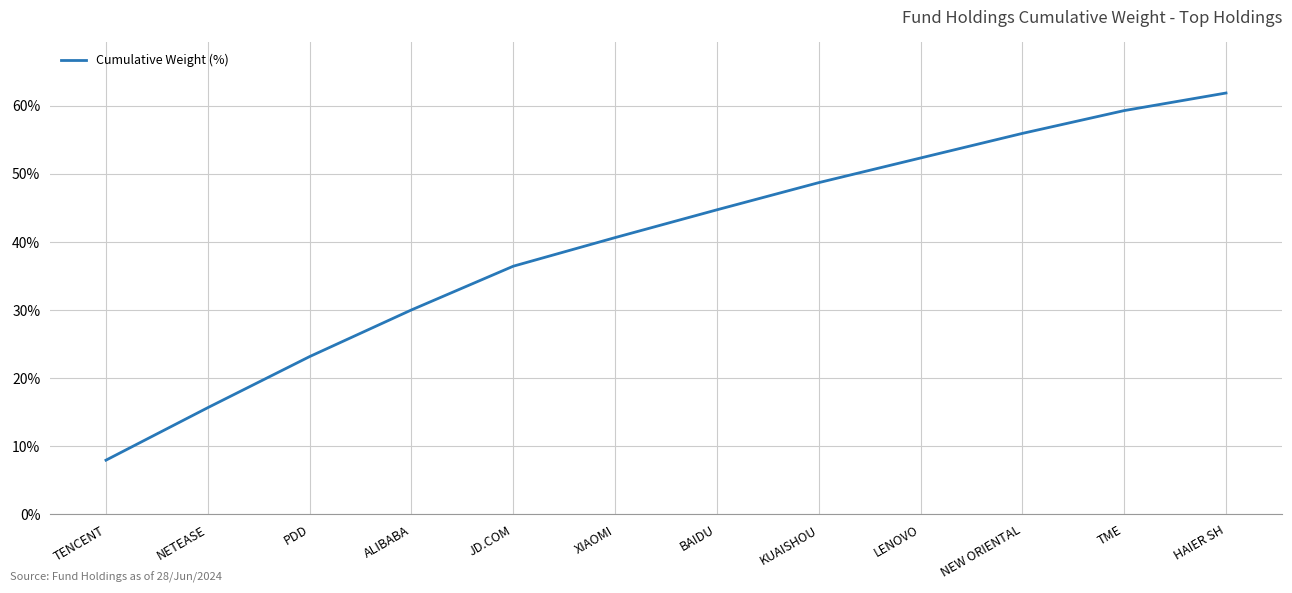

List the labels in order of value, smallest first.

TENCENT, NETEASE, PDD, ALIBABA, JD.COM, XIAOMI, BAIDU, KUAISHOU, LENOVO, NEW ORIENTAL, TME, HAIER SH